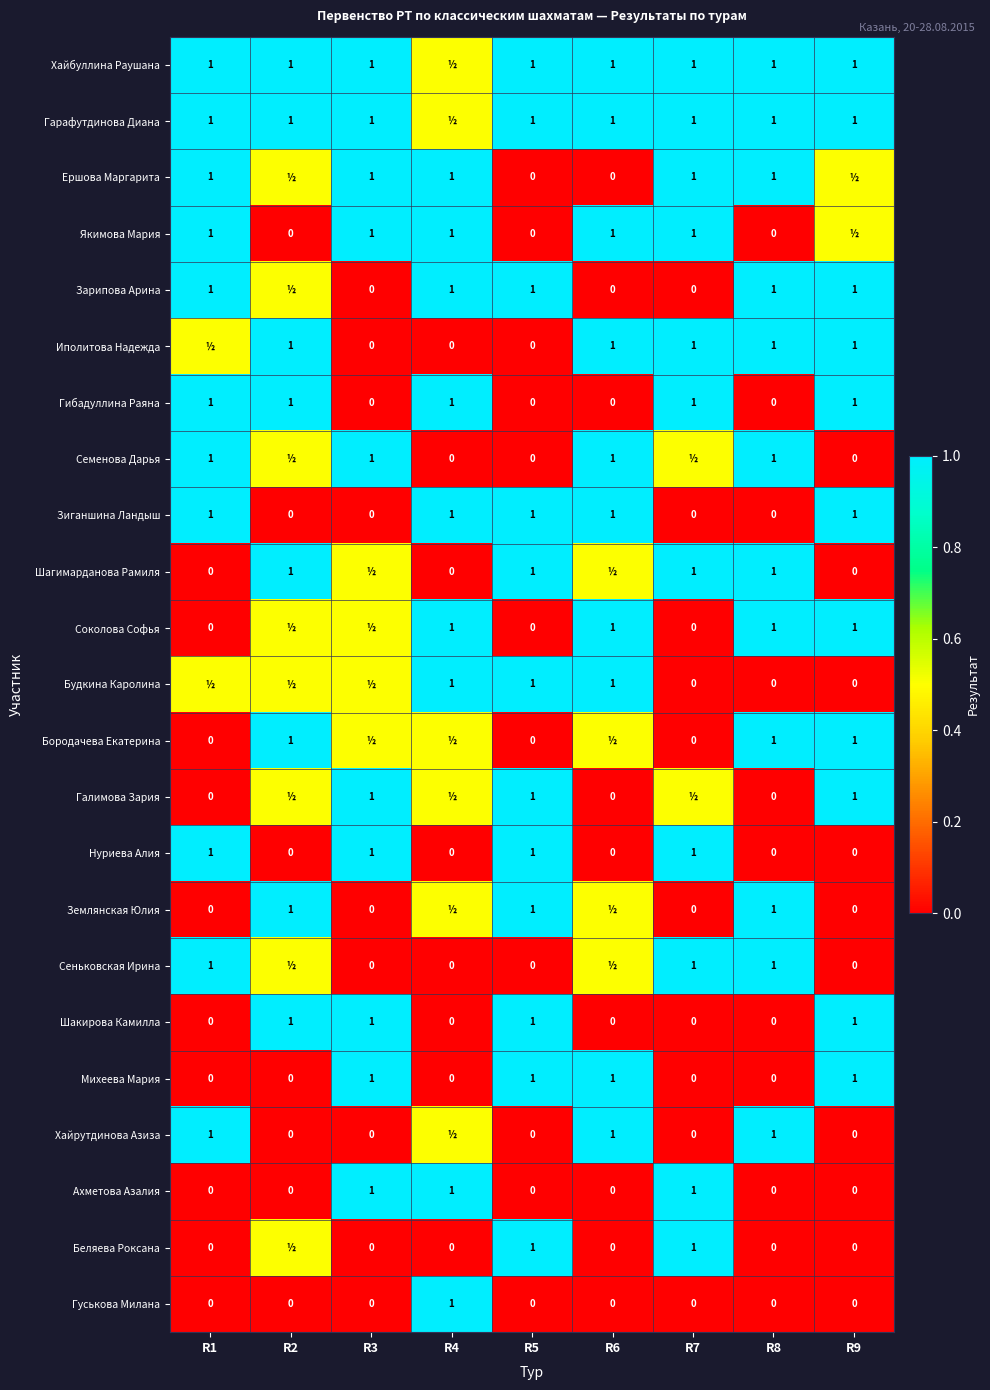

Count the Михеева Мария values in the range 0 to 1.

9